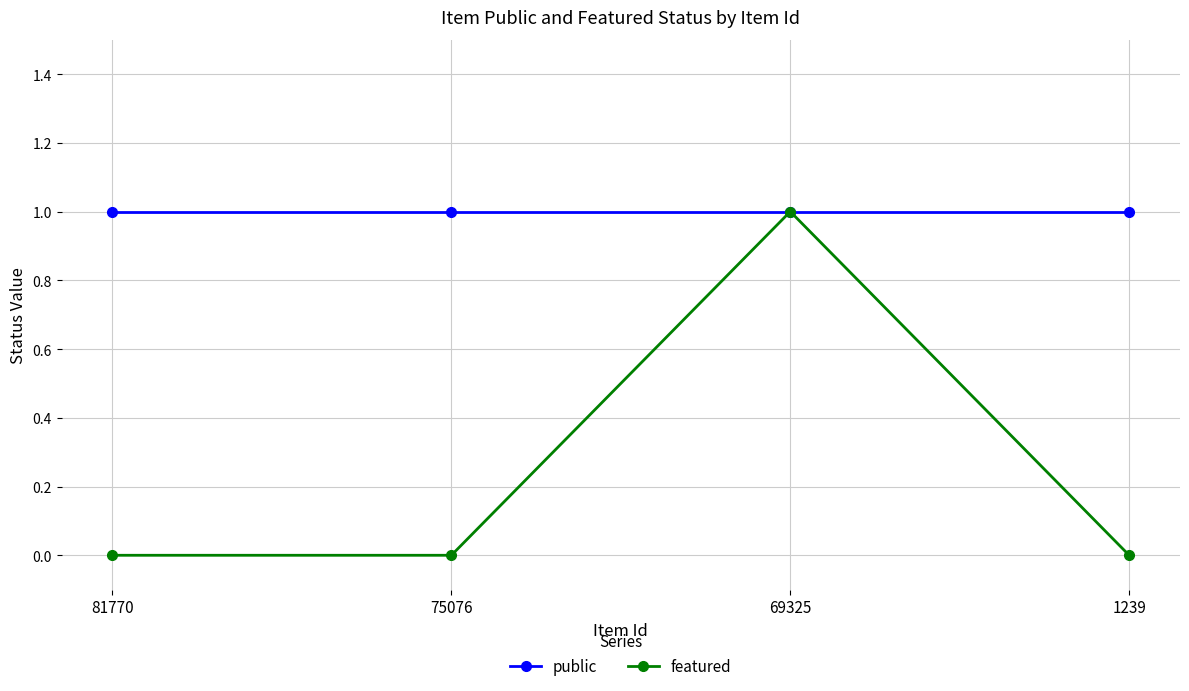

At which label does featured reach its peak?

69325